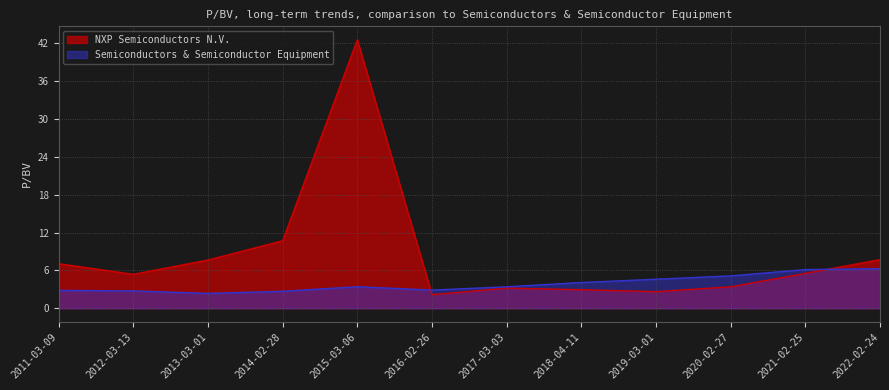

Reading right to left, list all the values displayed in this chart.

NXP Semiconductors N.V.: 2022-02-24=7.7	2021-02-25=5.5	2020-02-27=3.4	2019-03-01=2.6	2018-04-11=2.9	2017-03-03=3.2	2016-02-26=2.1	2015-03-06=42.6	2014-02-28=10.7	2013-03-01=7.6	2012-03-13=5.4	2011-03-09=7.1
Semiconductors & Semiconductor Equipment: 2022-02-24=6.3	2021-02-25=6.1	2020-02-27=5.1	2019-03-01=4.6	2018-04-11=4.1	2017-03-03=3.4	2016-02-26=2.9	2015-03-06=3.4	2014-02-28=2.7	2013-03-01=2.4	2012-03-13=2.8	2011-03-09=2.8